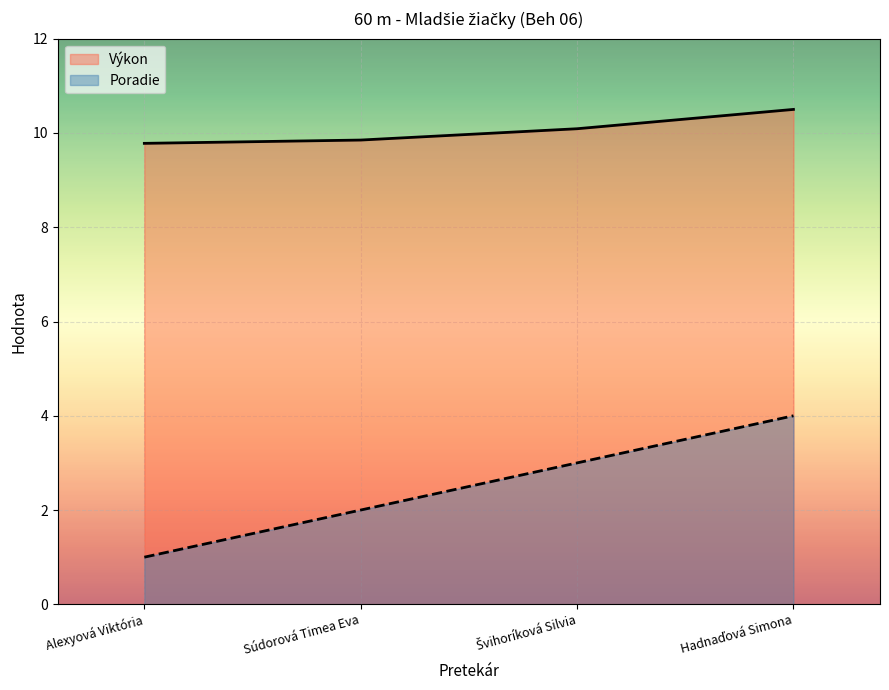

What position from the left is Hadnaďová Simona?

4